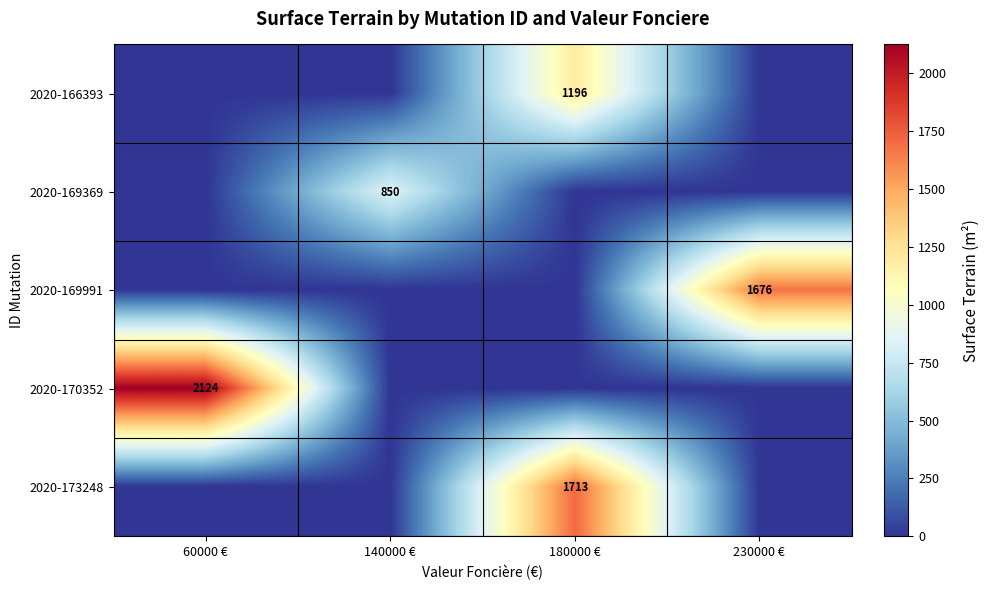

At which category does the chart reach its minimum across all series?

60000 €